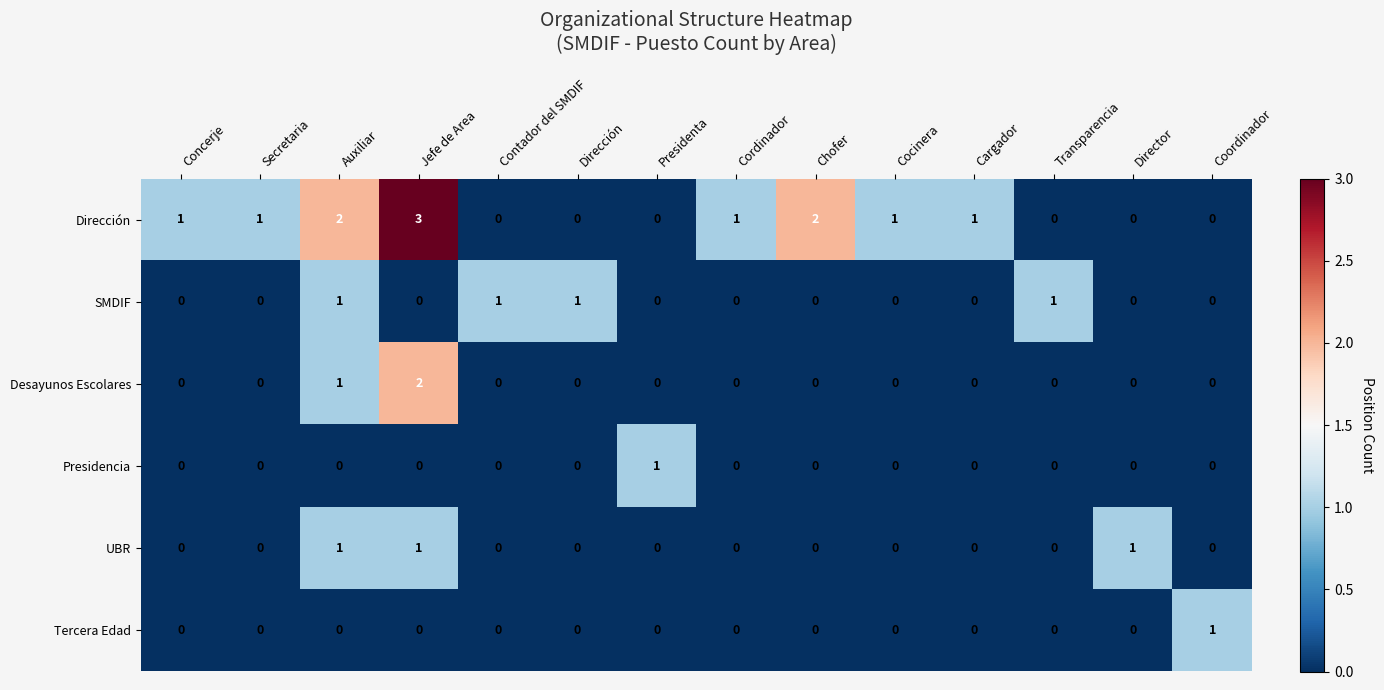

What is the total value across all series at Presidenta?

1